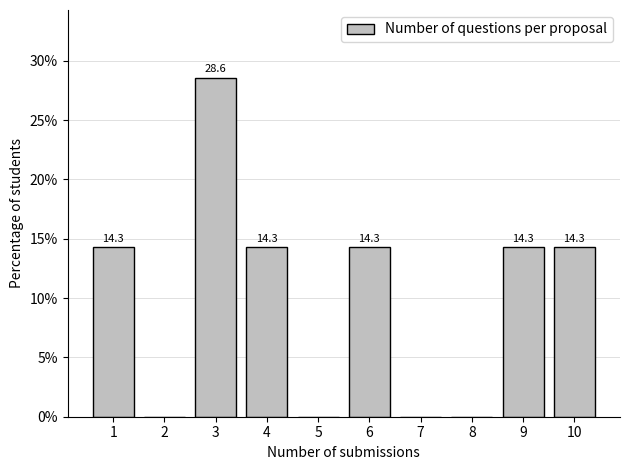

Reading left to right, transcribe all the data shown in this chart.

1=14.3	2=0.0	3=28.6	4=14.3	5=0.0	6=14.3	7=0.0	8=0.0	9=14.3	10=14.3